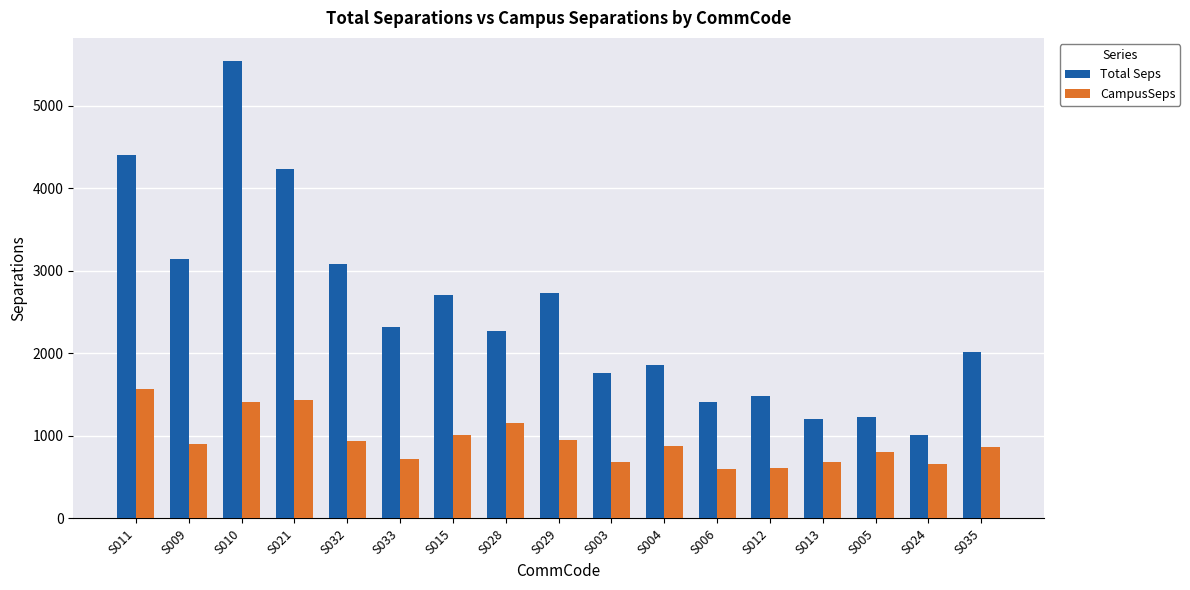

At which label does CampusSeps reach its peak?

S011